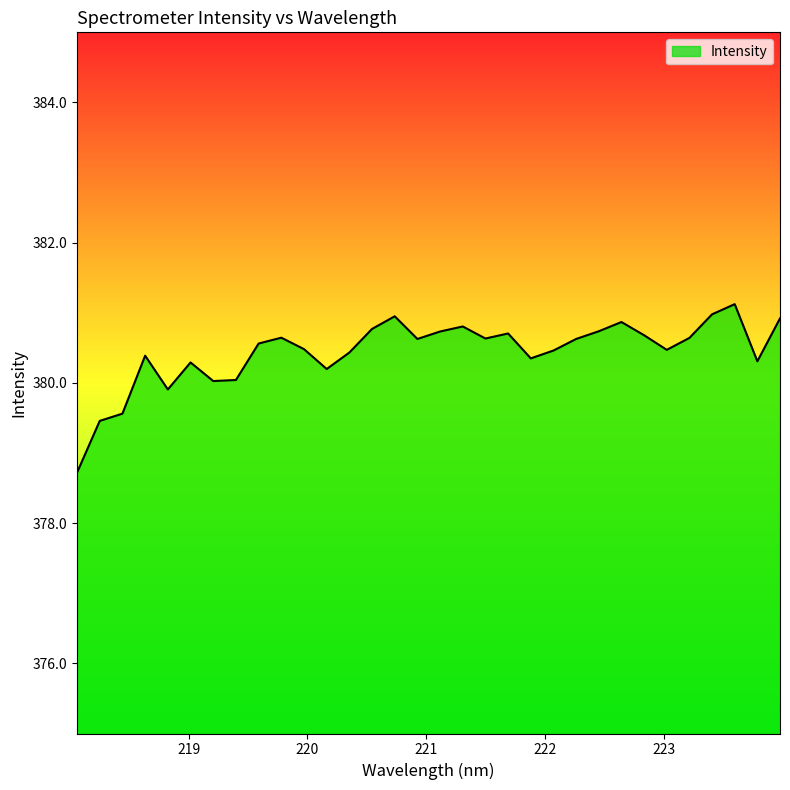

What is the smallest value displayed?

378.7